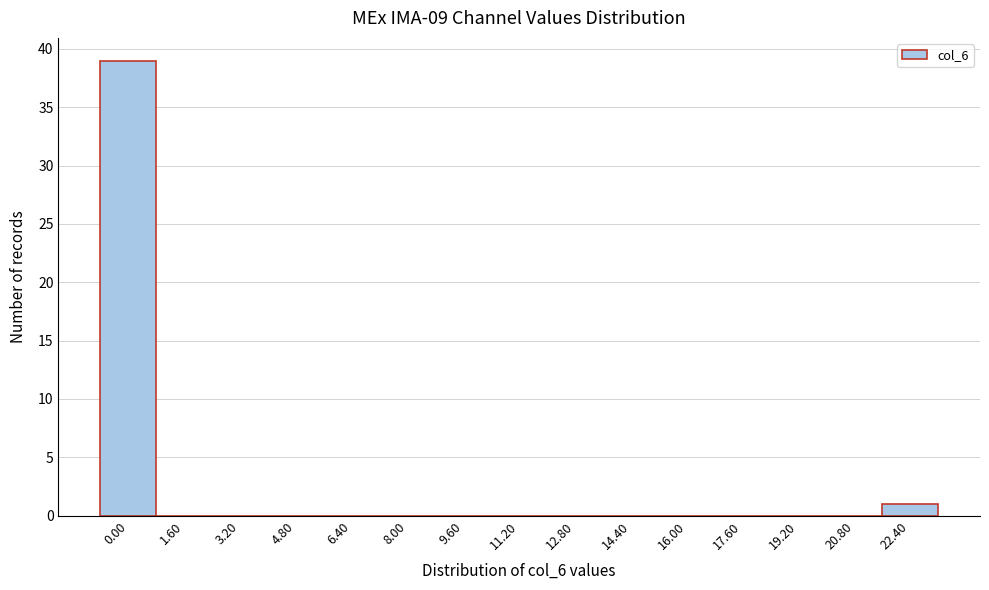

Reading right to left, extract all data points from this chart.

22.40=1	20.80=0	19.20=0	17.60=0	16.00=0	14.40=0	12.80=0	11.20=0	9.60=0	8.00=0	6.40=0	4.80=0	3.20=0	1.60=0	0.00=39